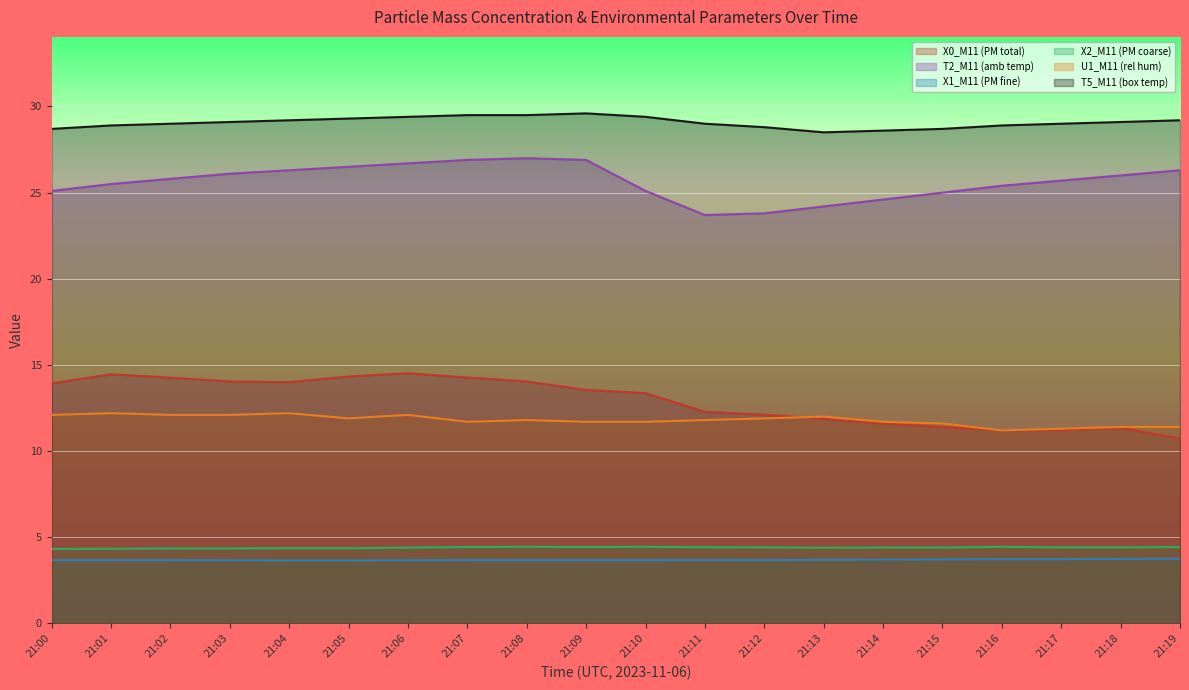

Reading left to right, list all the values displayed in this chart.

X0_M11 (PM total): 13.9	14.5	14.3	14.0	14.0	14.3	14.5	14.3	14.0	13.6	13.4	12.3	12.1	11.9	11.6	11.4	11.2	11.2	11.3	10.7
T2_M11 (amb temp): 25.1	25.5	25.8	26.1	26.3	26.5	26.7	26.9	27.0	26.9	25.1	23.7	23.8	24.2	24.6	25.0	25.4	25.7	26.0	26.3
X1_M11 (PM fine): 3.7	3.7	3.7	3.7	3.6	3.6	3.7	3.7	3.7	3.7	3.7	3.7	3.7	3.7	3.7	3.7	3.7	3.7	3.7	3.8
X2_M11 (PM coarse): 4.3	4.3	4.3	4.3	4.4	4.4	4.4	4.4	4.4	4.4	4.4	4.4	4.4	4.4	4.4	4.4	4.4	4.4	4.4	4.4
U1_M11 (rel hum): 12.1	12.2	12.1	12.1	12.2	11.9	12.1	11.7	11.8	11.7	11.7	11.8	11.9	12.0	11.7	11.6	11.2	11.3	11.4	11.4
T5_M11 (box temp): 28.7	28.9	29.0	29.1	29.2	29.3	29.4	29.5	29.5	29.6	29.4	29.0	28.8	28.5	28.6	28.7	28.9	29.0	29.1	29.2